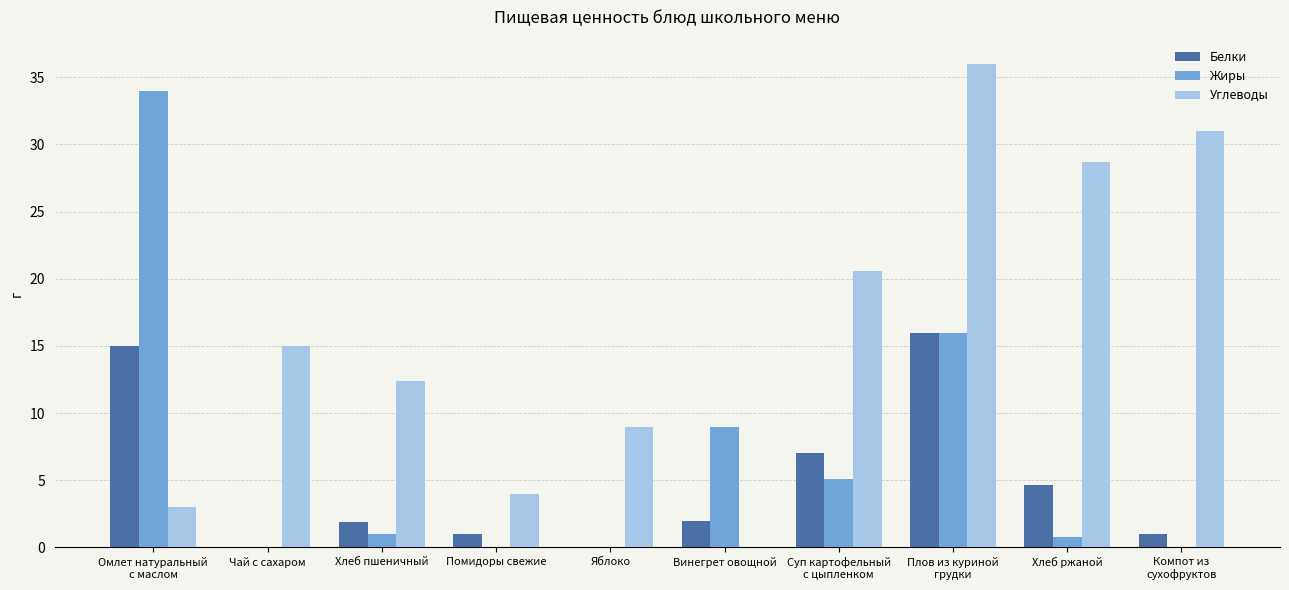

Are the bars horizontal?

No